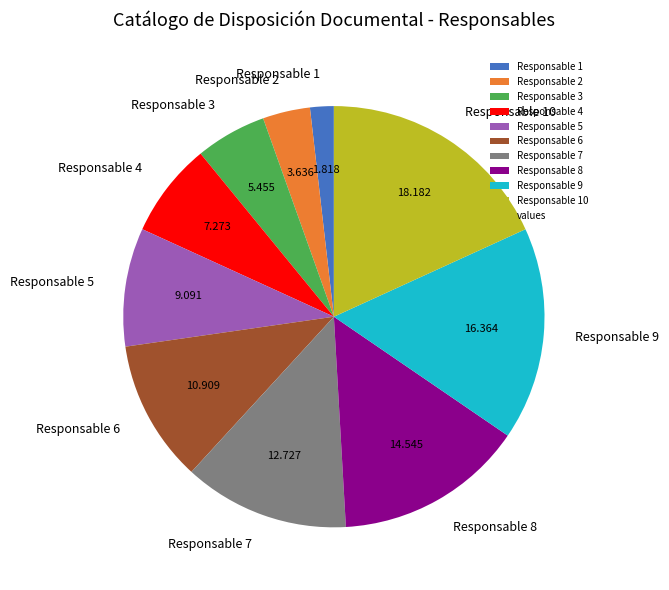

Is there a majority slice in this chart?

No